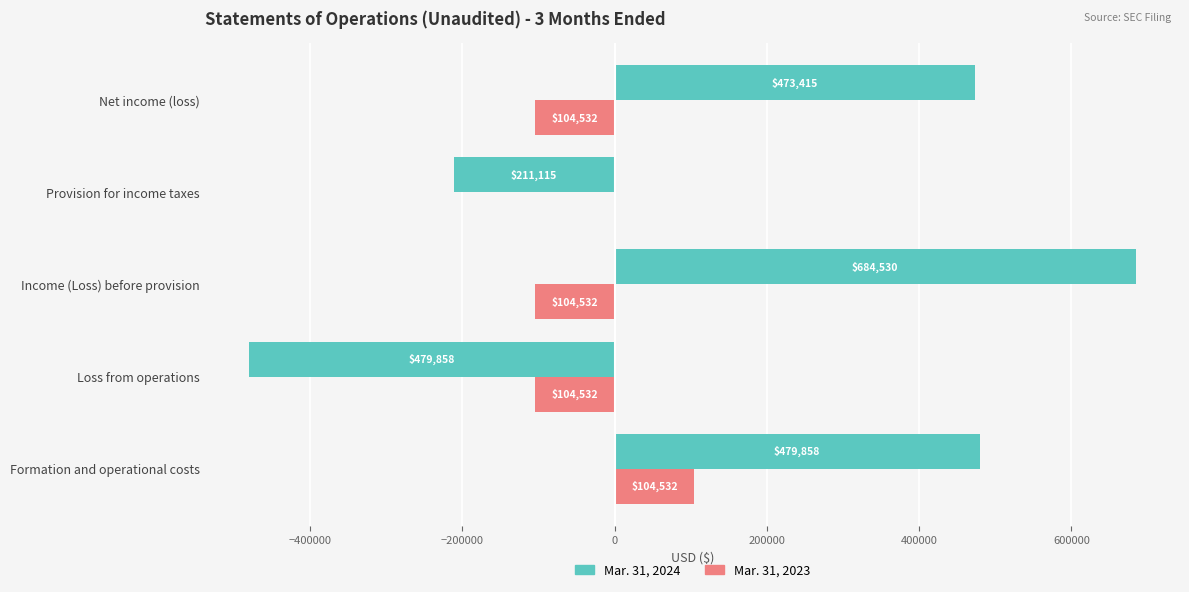

Which label corresponds to the largest value in the chart?

Income (Loss) before provision